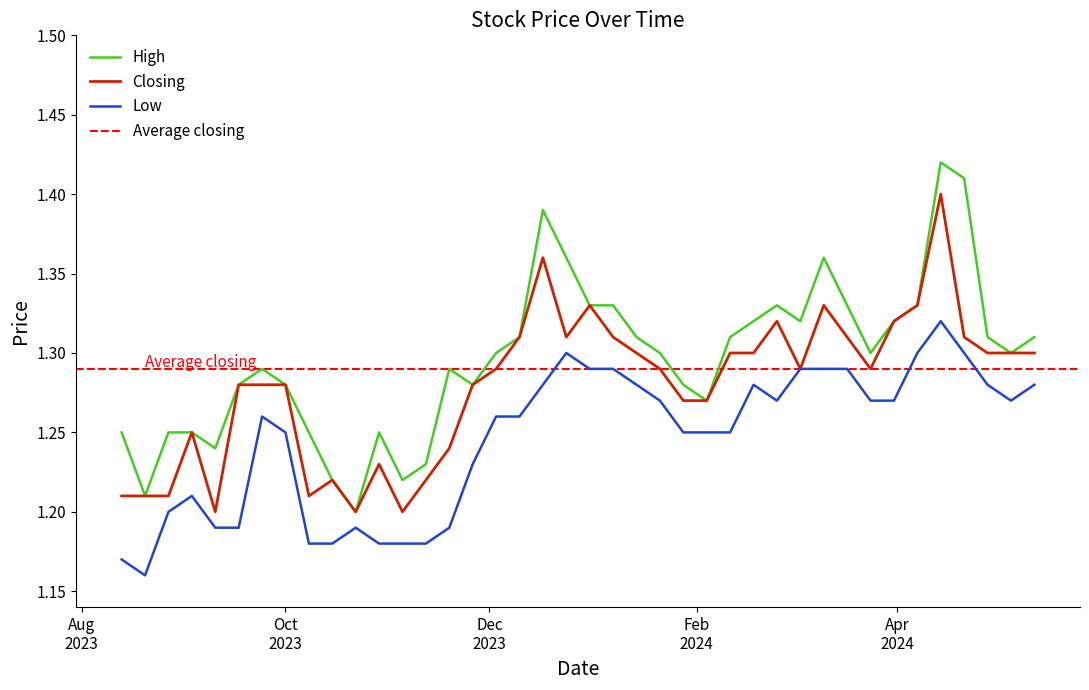

True or false: Low and High cross at least once.

False